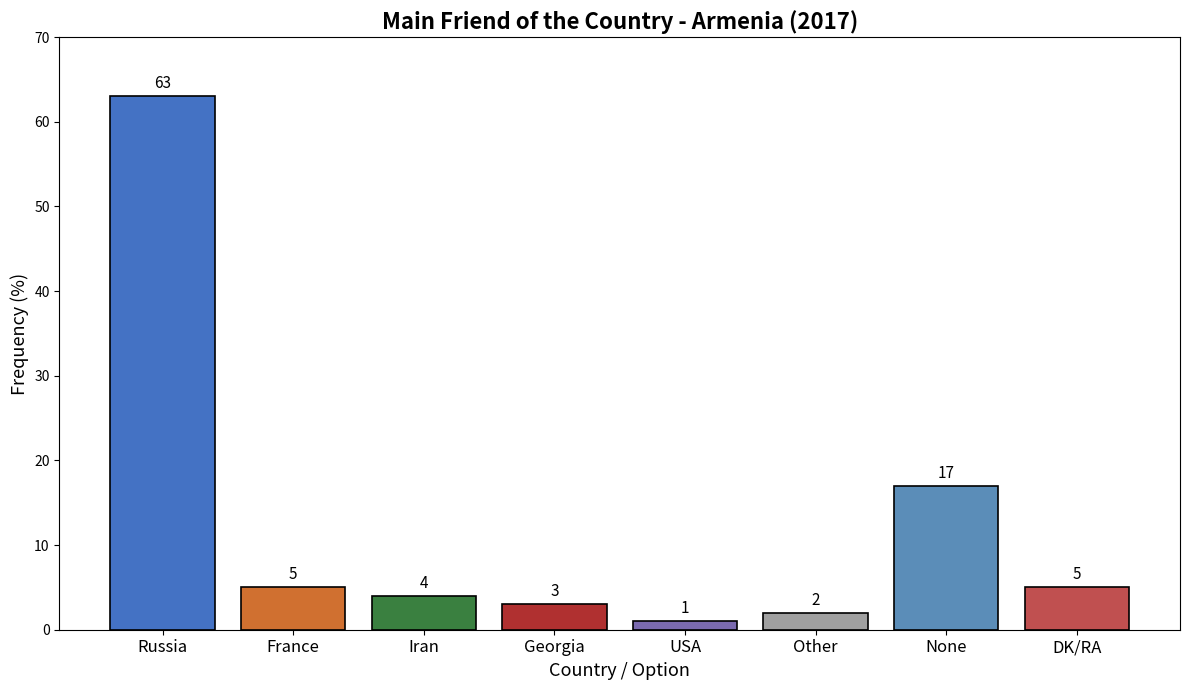

The value at France is 9. True or false?

False